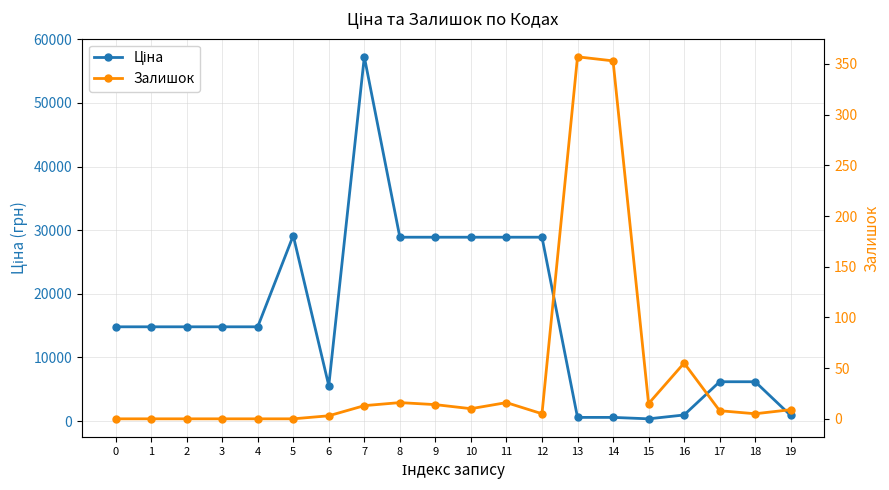

What is the maximum value shown in the chart?

57258.0